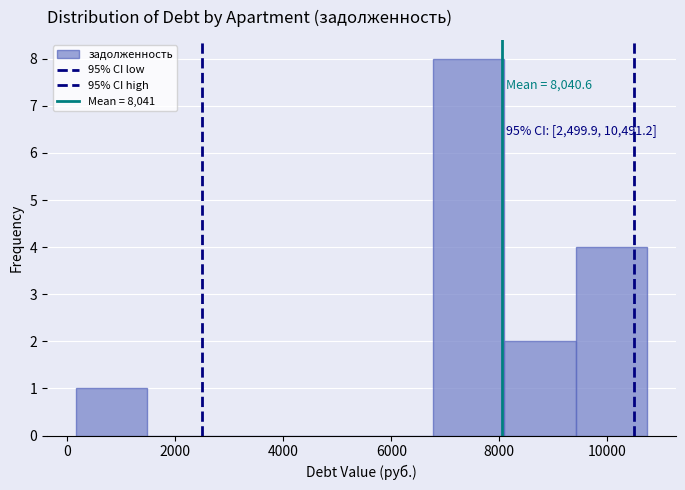

Which range on the x-axis has the tallest bar?

6800 to 8000